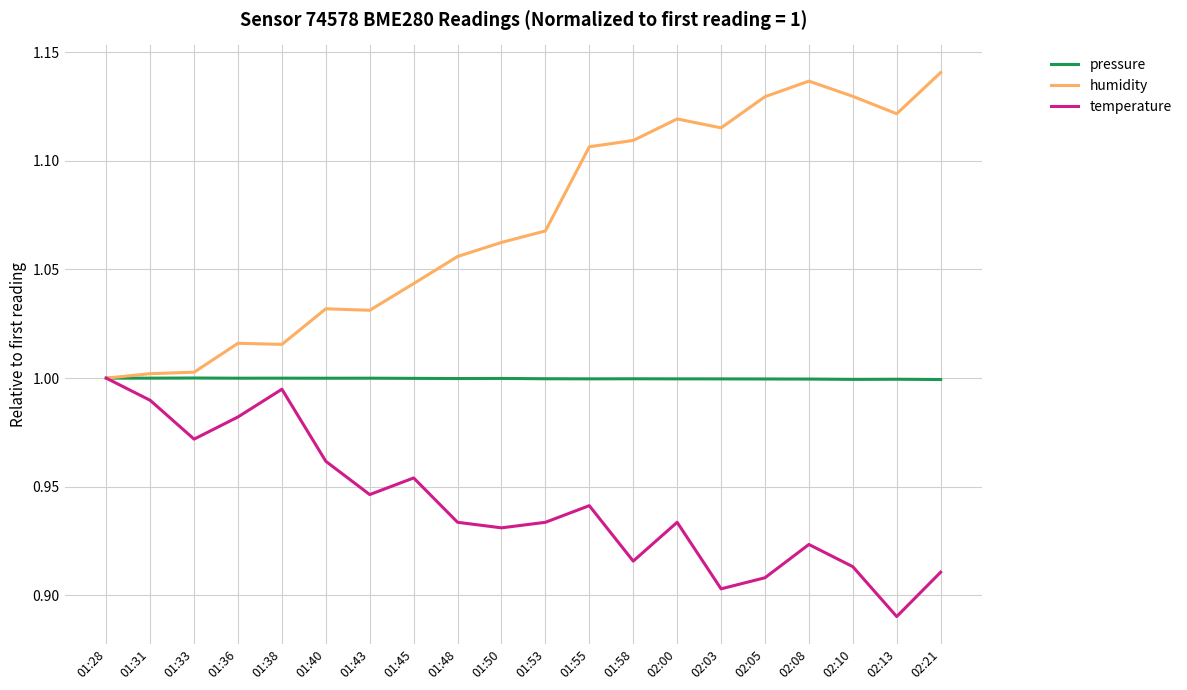

Where is temperature nearest to the value 0?

02:13